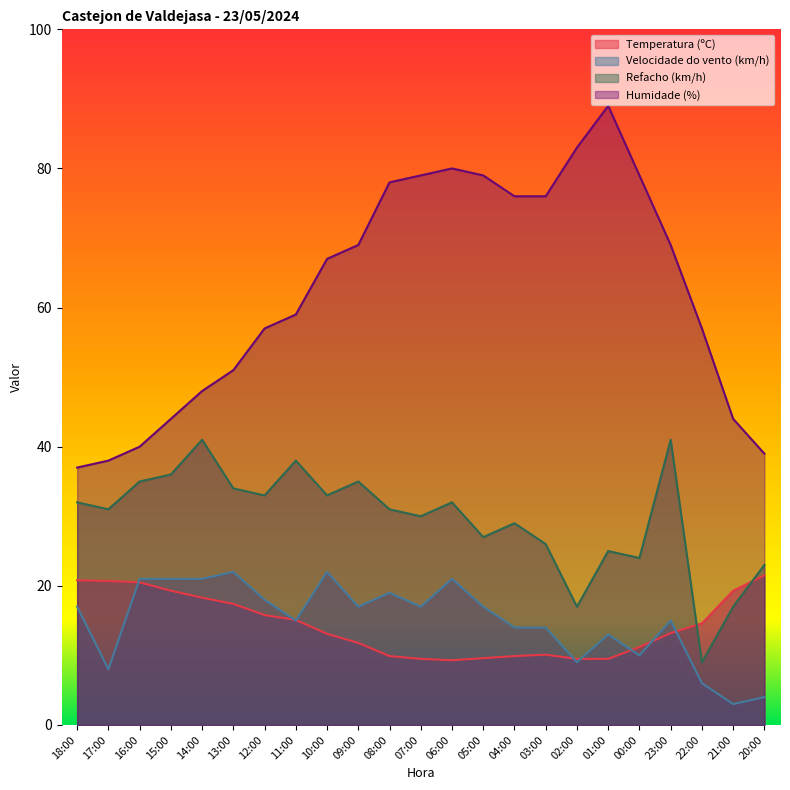

How many data points in Humidade (%) are less than 67?

11